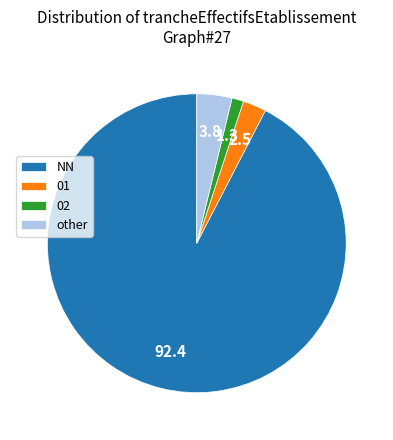

Between NN and 02, which is larger?

NN